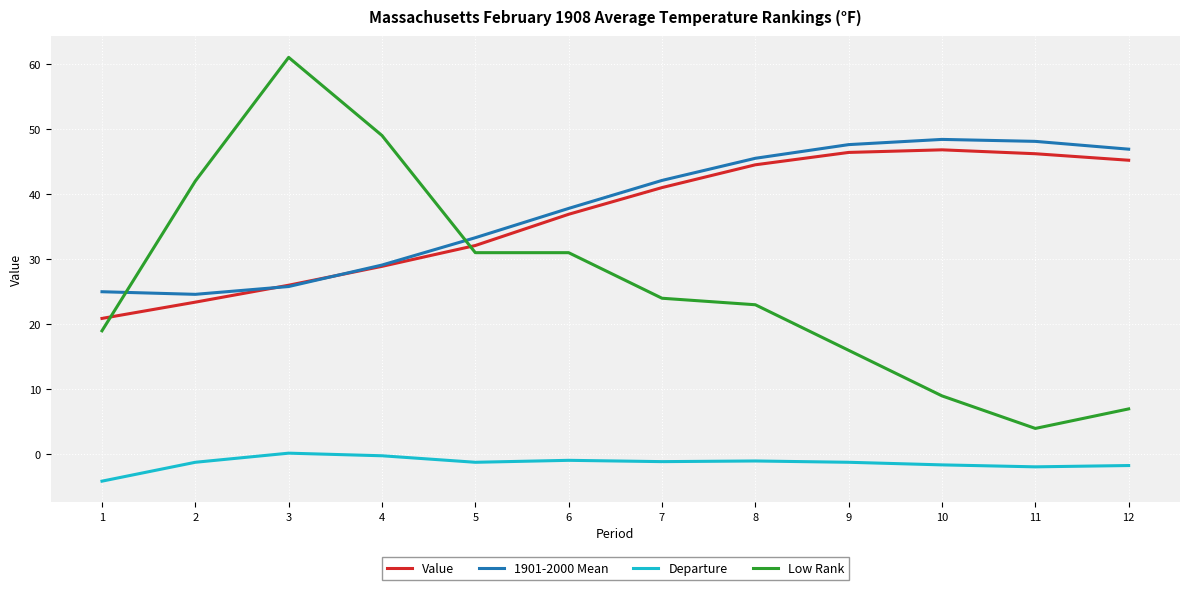

What value does the Low Rank series have at 11?

4.0